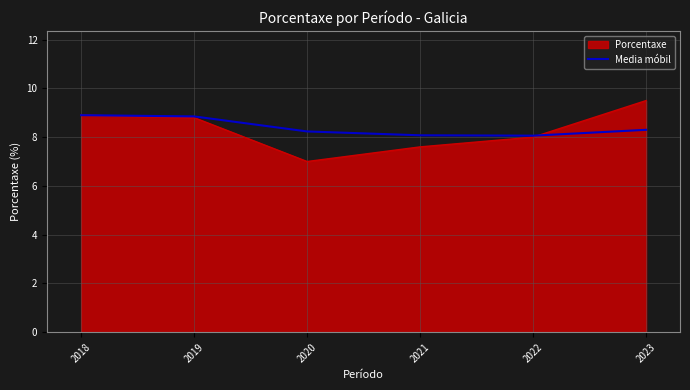

Which series has the widest spread of values?

Porcentaxe